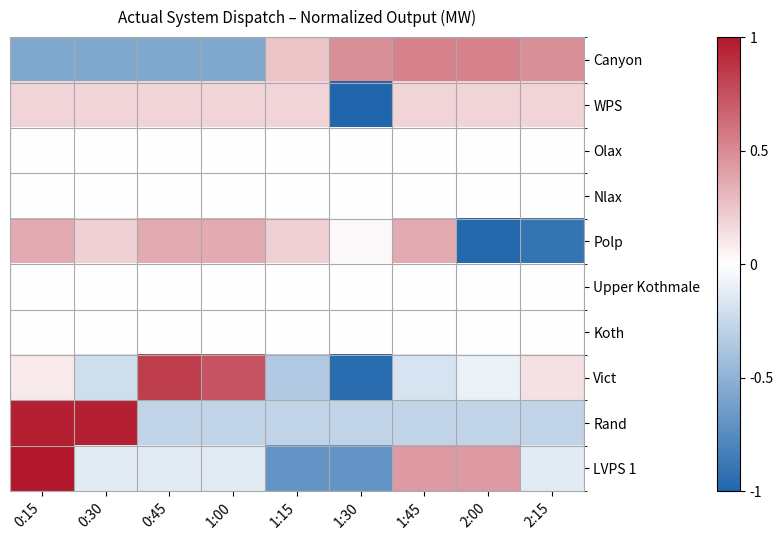

Which has a higher value, 2:00 or 0:45?

2:00